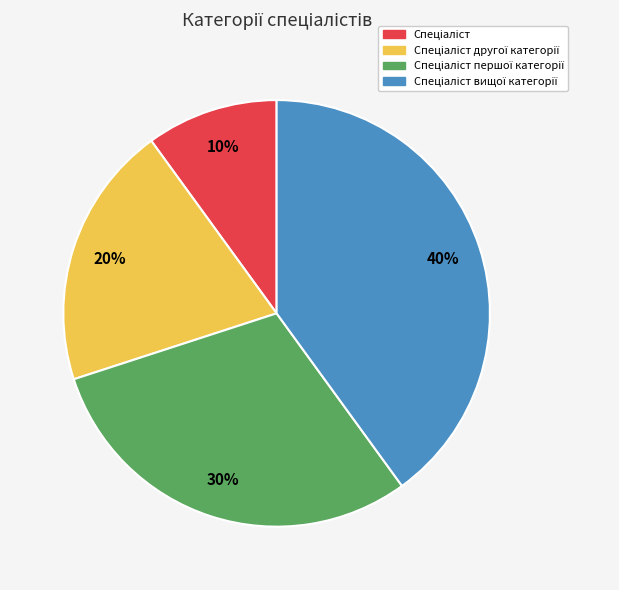

To the nearest percent, what is the difference between the largest and smallest slice percentages?

30%